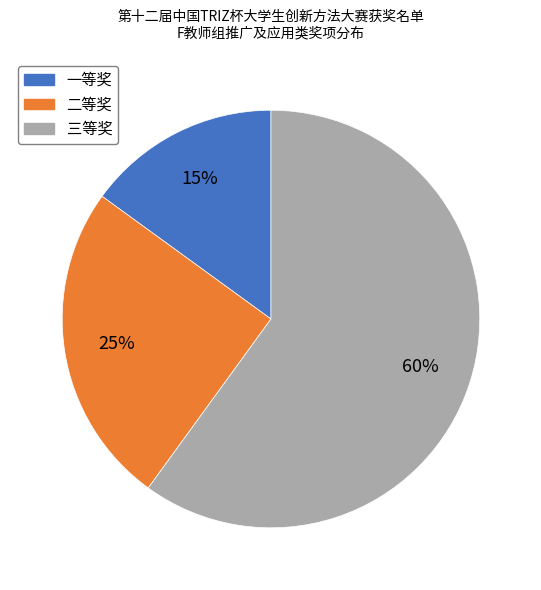

True or false: 二等奖 accounts for 25% of the total.

True